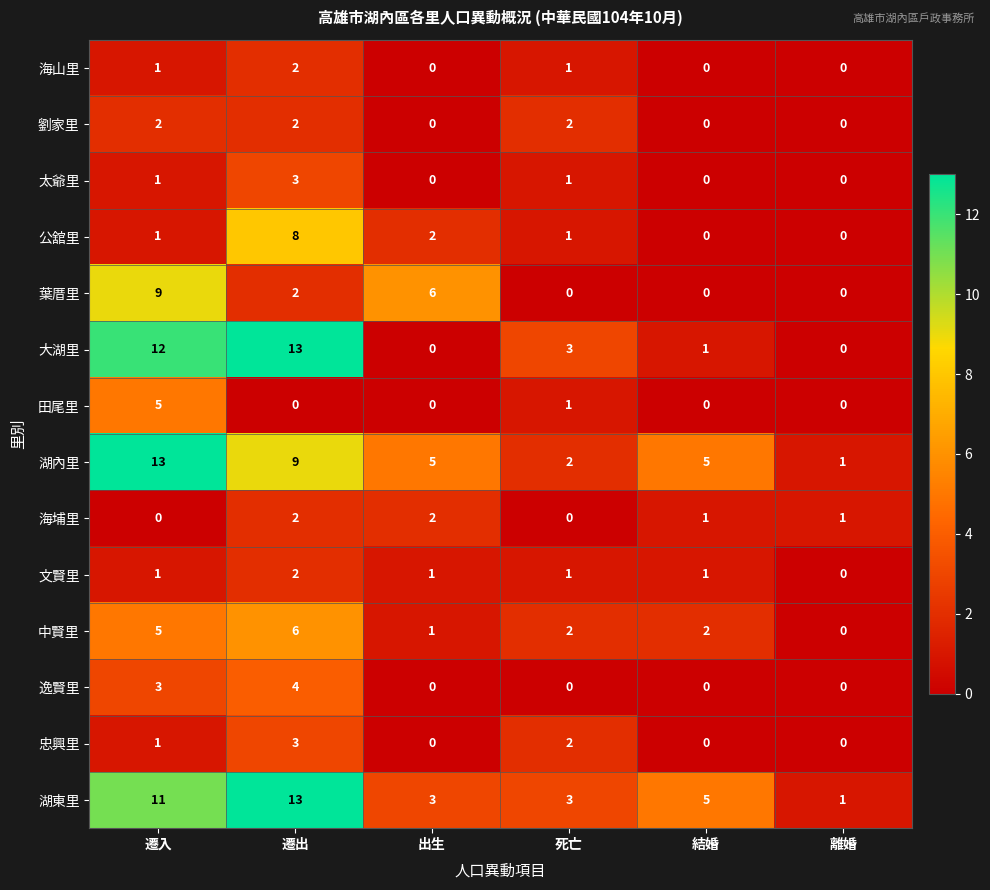

What is the difference between the highest and lowest values at 結婚?

5